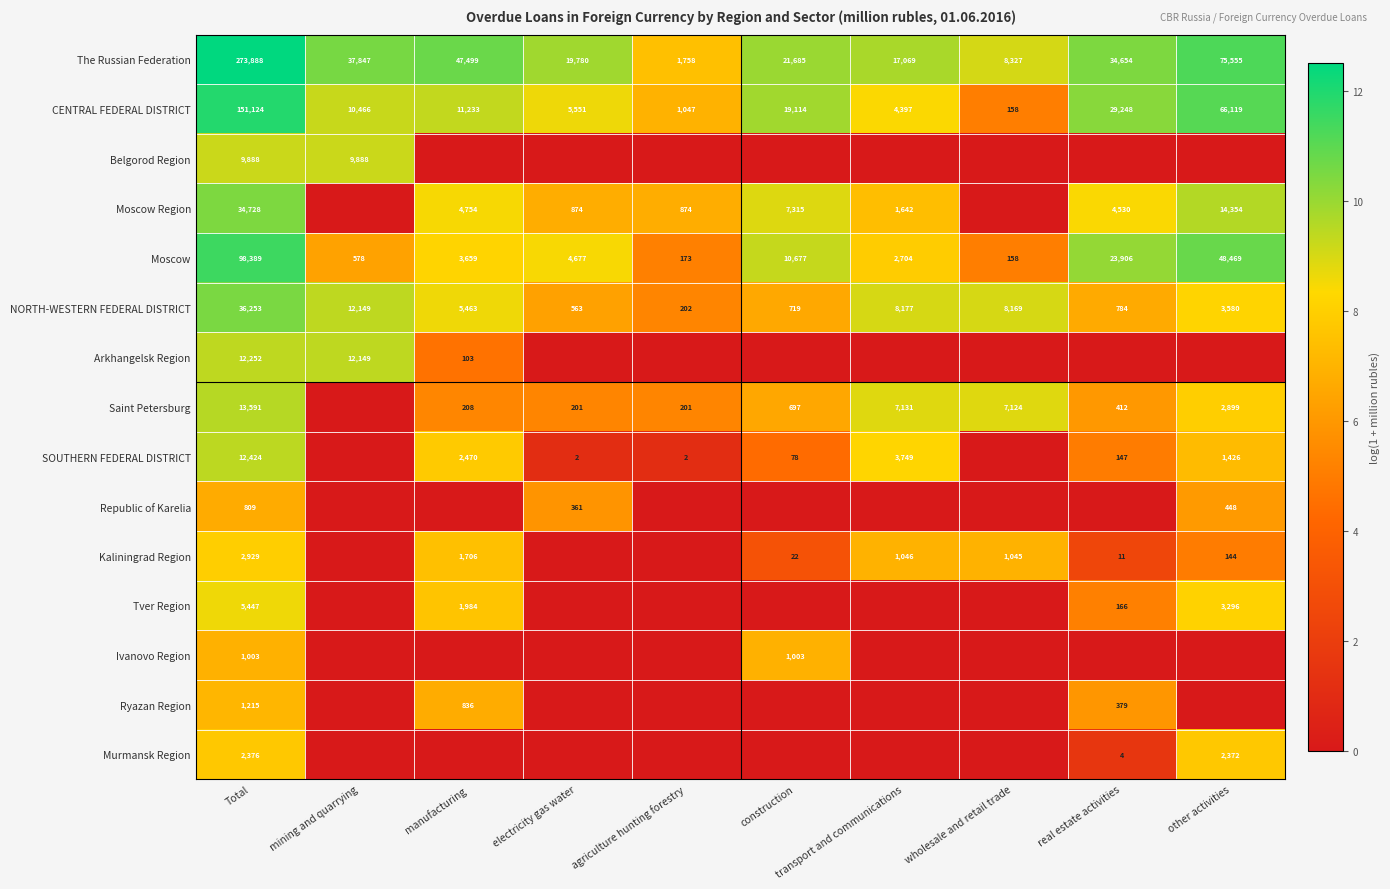

List the labels in order of The Russian Federation value, largest first.

Total, other activities, manufacturing, mining and quarrying, real estate activities, construction, electricity gas water, transport and communications, wholesale and retail trade, agriculture hunting forestry